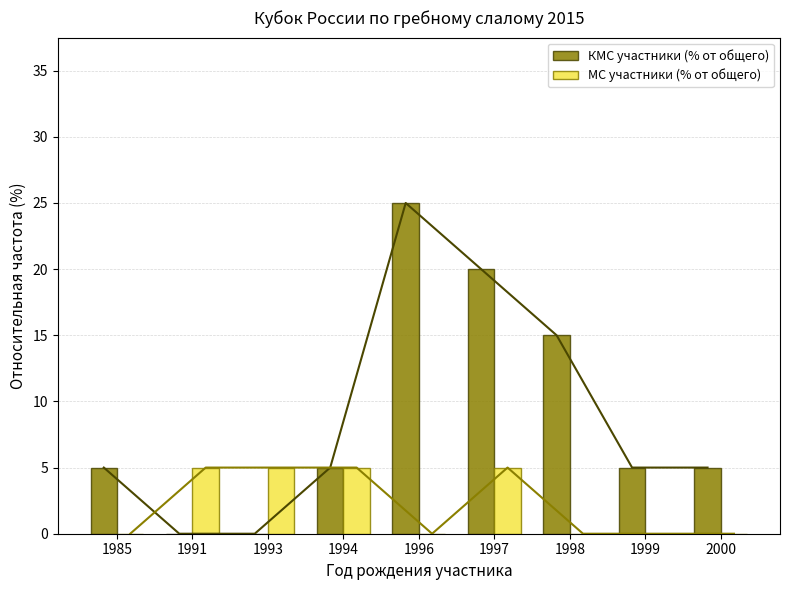

How many series are shown in this chart?

2